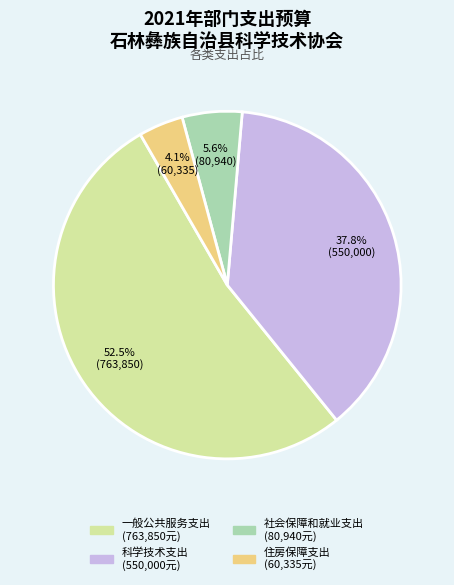

To the nearest percent, what is the difference between the largest and smallest slice percentages?

48%